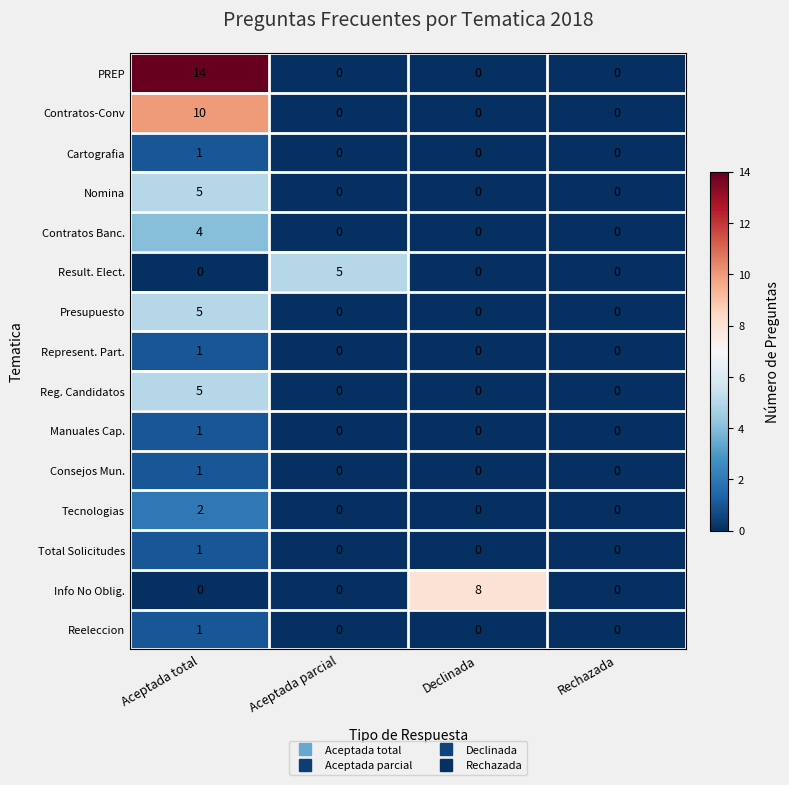

What is the sum of all Contratos-Conv values?

10